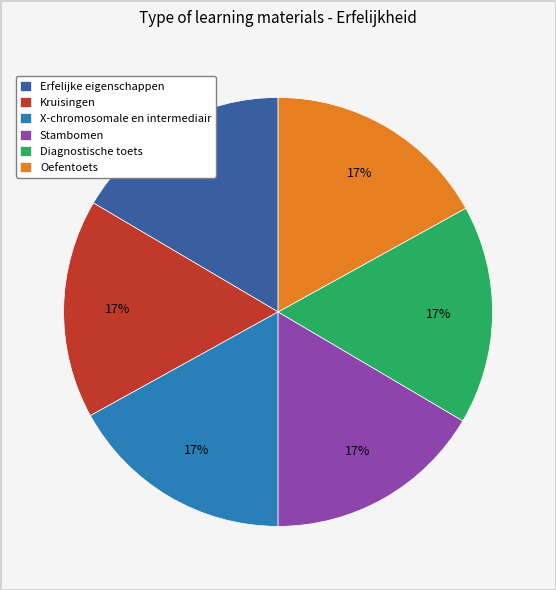

Combined, do Stambomen and Kruisingen account for over 50%?

No